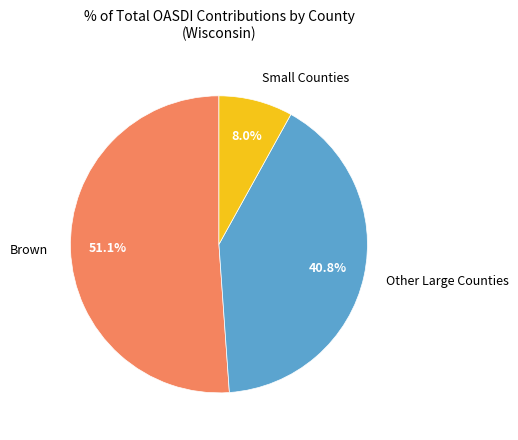

How many slices are in this pie chart?

3